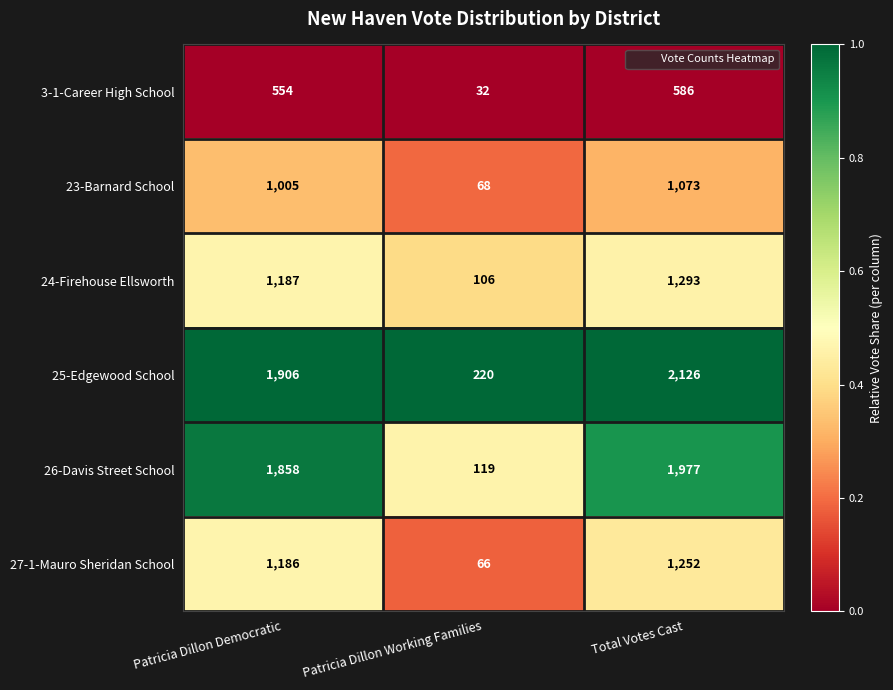

Read the 27-1-Mauro Sheridan School value at Patricia Dillon Democratic, to the nearest 10.

1190